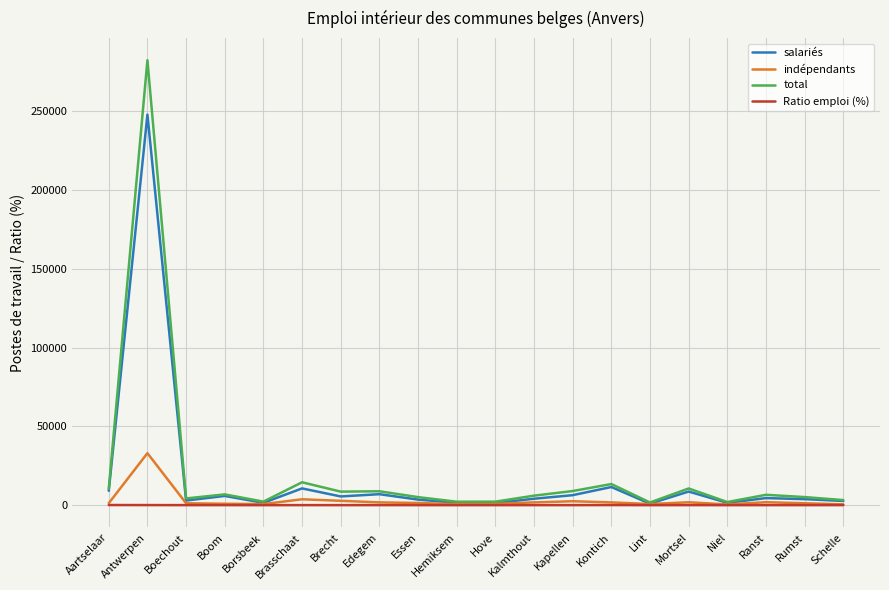

The total series shows 282272.3 at Antwerpen. True or false?

True